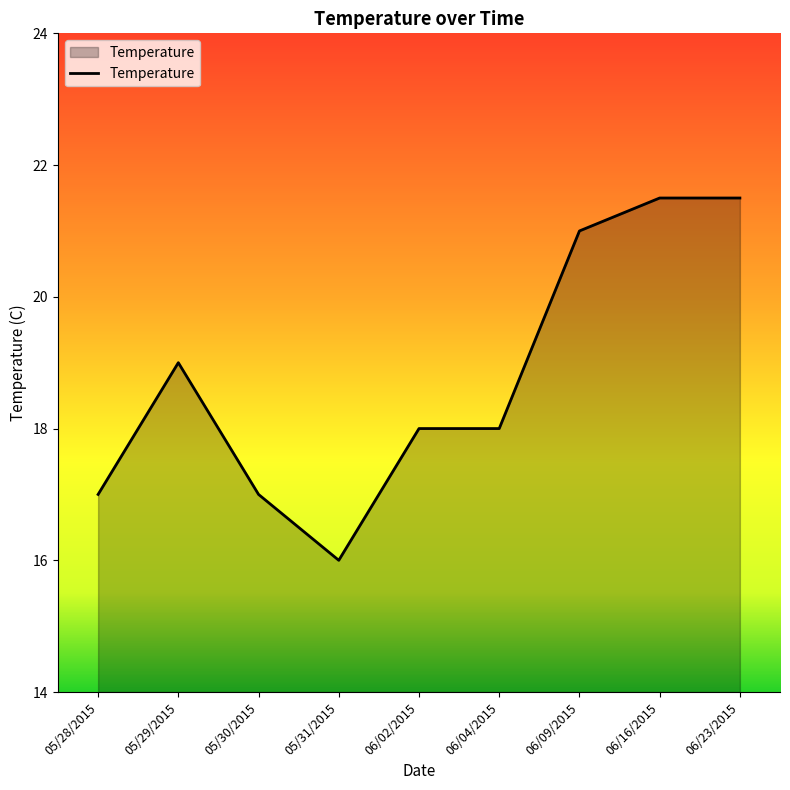

The chart shows a value of 11.6 at 06/16/2015. True or false?

False